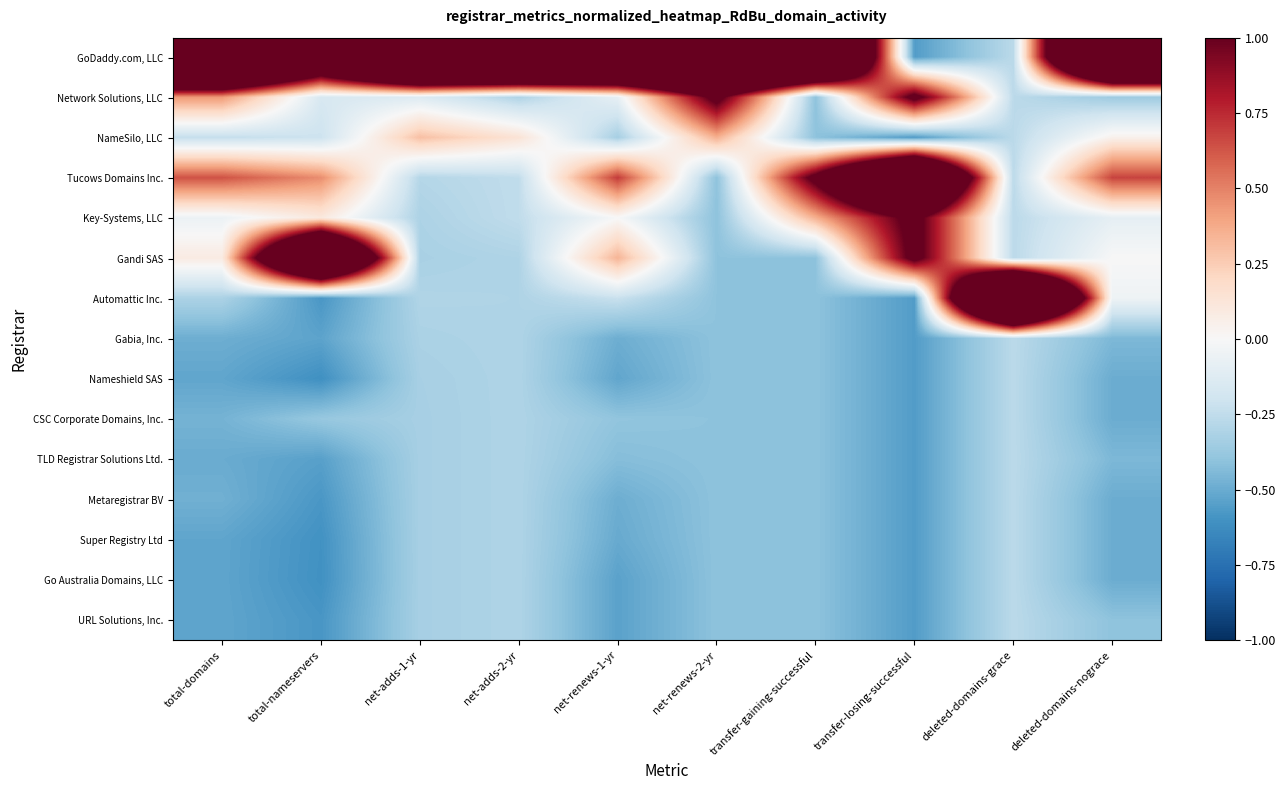

Reading right to left, what are all the values shown in this chart?

GoDaddy.com, LLC: deleted-domains-nograce=3.6	deleted-domains-grace=-0.3	transfer-losing-successful=-0.6	transfer-gaining-successful=3.4	net-renews-2-yr=3.4	net-renews-1-yr=3.5	net-adds-2-yr=3.7	net-adds-1-yr=3.7	total-nameservers=2.0	total-domains=3.5
Network Solutions, LLC: deleted-domains-nograce=-0.4	deleted-domains-grace=-0.3	transfer-losing-successful=1.1	transfer-gaining-successful=-0.4	net-renews-2-yr=1.1	net-renews-1-yr=-0.1	net-adds-2-yr=-0.3	net-adds-1-yr=-0.1	total-nameservers=-0.2	total-domains=0.4
NameSilo, LLC: deleted-domains-nograce=0.0	deleted-domains-grace=-0.3	transfer-losing-successful=-0.6	transfer-gaining-successful=-0.4	net-renews-2-yr=0.4	net-renews-1-yr=-0.3	net-adds-2-yr=0.1	net-adds-1-yr=0.3	total-nameservers=-0.2	total-domains=-0.2
Tucows Domains Inc.: deleted-domains-nograce=0.7	deleted-domains-grace=-0.3	transfer-losing-successful=2.8	transfer-gaining-successful=1.1	net-renews-2-yr=-0.4	net-renews-1-yr=0.7	net-adds-2-yr=-0.2	net-adds-1-yr=-0.3	total-nameservers=0.5	total-domains=0.6
Key-Systems, LLC: deleted-domains-nograce=-0.1	deleted-domains-grace=-0.3	transfer-losing-successful=1.1	transfer-gaining-successful=0.4	net-renews-2-yr=-0.4	net-renews-1-yr=-0.0	net-adds-2-yr=-0.2	net-adds-1-yr=-0.3	total-nameservers=0.1	total-domains=-0.1
Gandi SAS: deleted-domains-nograce=0.0	deleted-domains-grace=-0.3	transfer-losing-successful=1.1	transfer-gaining-successful=-0.4	net-renews-2-yr=-0.4	net-renews-1-yr=0.3	net-adds-2-yr=-0.3	net-adds-1-yr=-0.3	total-nameservers=2.8	total-domains=0.1
Automattic Inc.: deleted-domains-nograce=-0.0	deleted-domains-grace=3.7	transfer-losing-successful=-0.6	transfer-gaining-successful=-0.4	net-renews-2-yr=-0.4	net-renews-1-yr=-0.2	net-adds-2-yr=-0.3	net-adds-1-yr=-0.3	total-nameservers=-0.6	total-domains=-0.3
Gabia, Inc.: deleted-domains-nograce=-0.4	deleted-domains-grace=-0.3	transfer-losing-successful=-0.6	transfer-gaining-successful=-0.4	net-renews-2-yr=-0.4	net-renews-1-yr=-0.5	net-adds-2-yr=-0.3	net-adds-1-yr=-0.3	total-nameservers=-0.5	total-domains=-0.5
Nameshield SAS: deleted-domains-nograce=-0.5	deleted-domains-grace=-0.3	transfer-losing-successful=-0.6	transfer-gaining-successful=-0.4	net-renews-2-yr=-0.4	net-renews-1-yr=-0.5	net-adds-2-yr=-0.3	net-adds-1-yr=-0.3	total-nameservers=-0.6	total-domains=-0.5
CSC Corporate Domains, Inc.: deleted-domains-nograce=-0.5	deleted-domains-grace=-0.3	transfer-losing-successful=-0.6	transfer-gaining-successful=-0.4	net-renews-2-yr=-0.4	net-renews-1-yr=-0.4	net-adds-2-yr=-0.3	net-adds-1-yr=-0.3	total-nameservers=-0.4	total-domains=-0.5
TLD Registrar Solutions Ltd.: deleted-domains-nograce=-0.4	deleted-domains-grace=-0.3	transfer-losing-successful=-0.6	transfer-gaining-successful=-0.4	net-renews-2-yr=-0.4	net-renews-1-yr=-0.4	net-adds-2-yr=-0.3	net-adds-1-yr=-0.3	total-nameservers=-0.5	total-domains=-0.5
Metaregistrar BV: deleted-domains-nograce=-0.5	deleted-domains-grace=-0.3	transfer-losing-successful=-0.6	transfer-gaining-successful=-0.4	net-renews-2-yr=-0.4	net-renews-1-yr=-0.5	net-adds-2-yr=-0.3	net-adds-1-yr=-0.3	total-nameservers=-0.6	total-domains=-0.5
Super Registry Ltd: deleted-domains-nograce=-0.5	deleted-domains-grace=-0.3	transfer-losing-successful=-0.6	transfer-gaining-successful=-0.4	net-renews-2-yr=-0.4	net-renews-1-yr=-0.5	net-adds-2-yr=-0.3	net-adds-1-yr=-0.3	total-nameservers=-0.6	total-domains=-0.5
Go Australia Domains, LLC: deleted-domains-nograce=-0.5	deleted-domains-grace=-0.3	transfer-losing-successful=-0.6	transfer-gaining-successful=-0.4	net-renews-2-yr=-0.4	net-renews-1-yr=-0.5	net-adds-2-yr=-0.3	net-adds-1-yr=-0.3	total-nameservers=-0.6	total-domains=-0.5
URL Solutions, Inc.: deleted-domains-nograce=-0.4	deleted-domains-grace=-0.3	transfer-losing-successful=-0.6	transfer-gaining-successful=-0.4	net-renews-2-yr=-0.4	net-renews-1-yr=-0.5	net-adds-2-yr=-0.3	net-adds-1-yr=-0.3	total-nameservers=-0.6	total-domains=-0.5